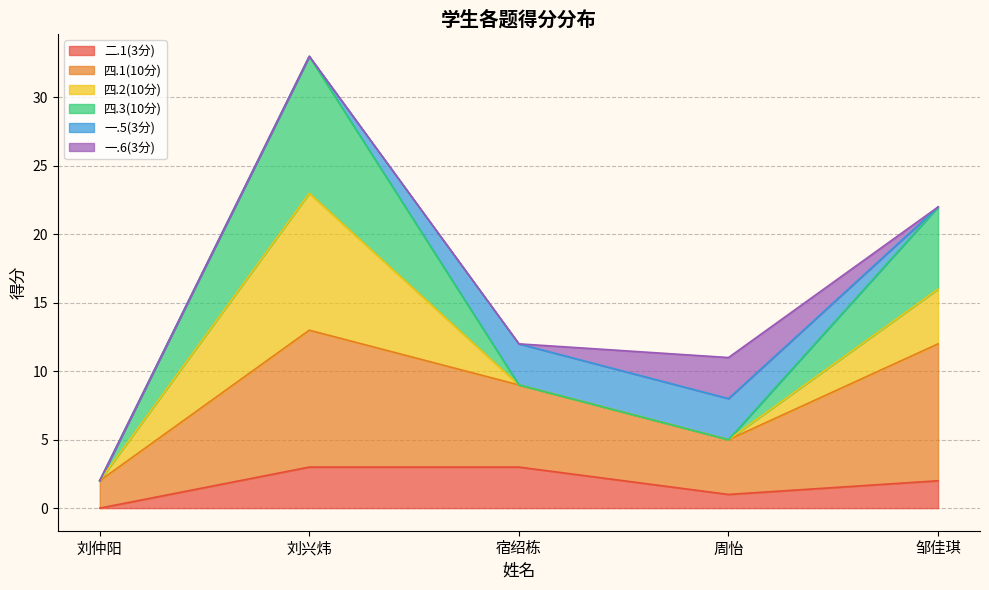

How many values in the 二.1(3分) series are below 2?

2